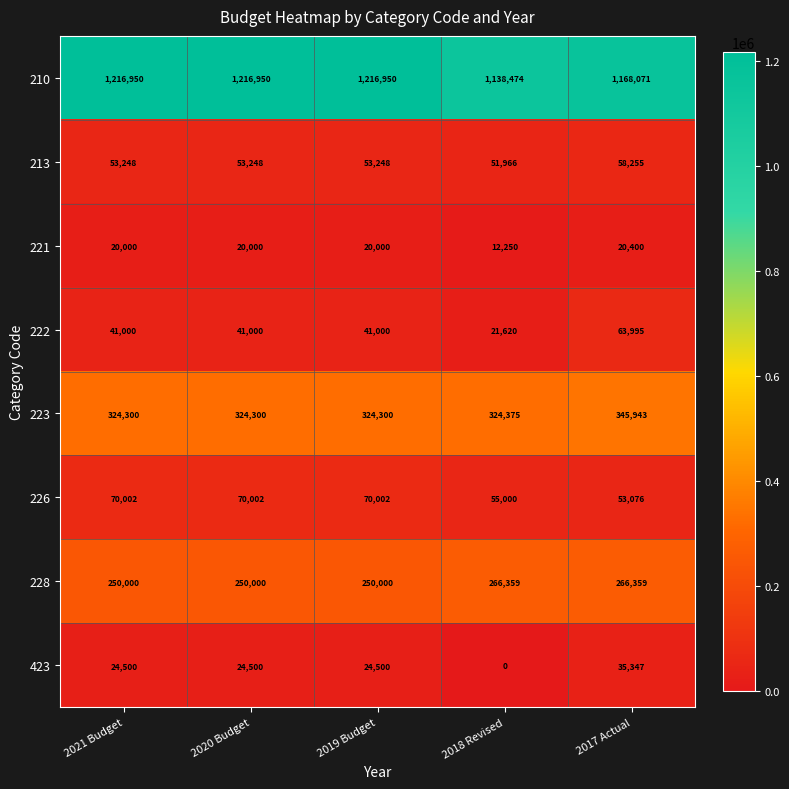

What is the difference between the highest and lowest values at 2019 Budget?

1196950